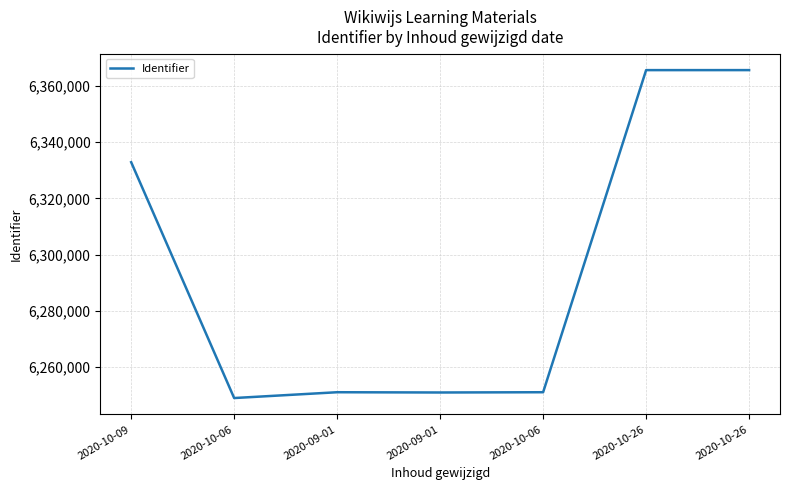

Count the number of data series in this chart.

1